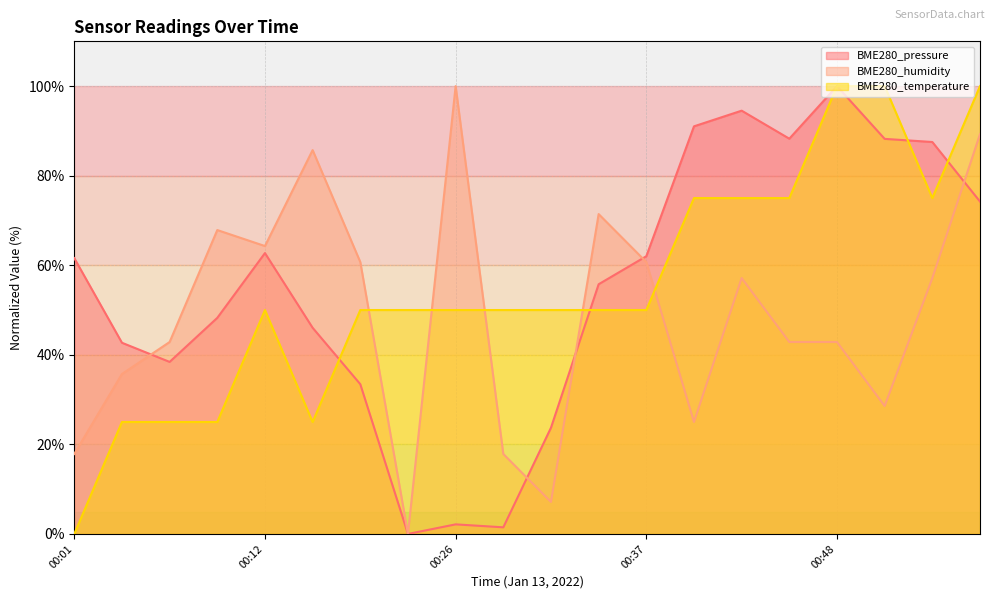

Reading left to right, what are all the values shown in this chart?

BME280_pressure: 00:01=61.6	00:04=42.7	00:07=38.4	00:09=48.3	00:12=62.7	00:15=46.0	00:18=33.4	00:24=0.0	00:26=2.1	00:29=1.5	00:32=23.7	00:34=55.8	00:37=62.0	00:40=91.0	00:42=94.5	00:45=88.3	00:48=100.0	00:50=88.2	00:53=87.5	00:56=74.2
BME280_humidity: 00:01=17.9	00:04=35.7	00:07=42.9	00:09=67.9	00:12=64.3	00:15=85.7	00:18=60.7	00:24=0.0	00:26=100.0	00:29=17.9	00:32=7.1	00:34=71.4	00:37=60.7	00:40=25.0	00:42=57.1	00:45=42.9	00:48=42.9	00:50=28.6	00:53=57.1	00:56=89.3
BME280_temperature: 00:01=0.0	00:04=25.0	00:07=25.0	00:09=25.0	00:12=50.0	00:15=25.0	00:18=50.0	00:24=50.0	00:26=50.0	00:29=50.0	00:32=50.0	00:34=50.0	00:37=50.0	00:40=75.0	00:42=75.0	00:45=75.0	00:48=100.0	00:50=100.0	00:53=75.0	00:56=100.0